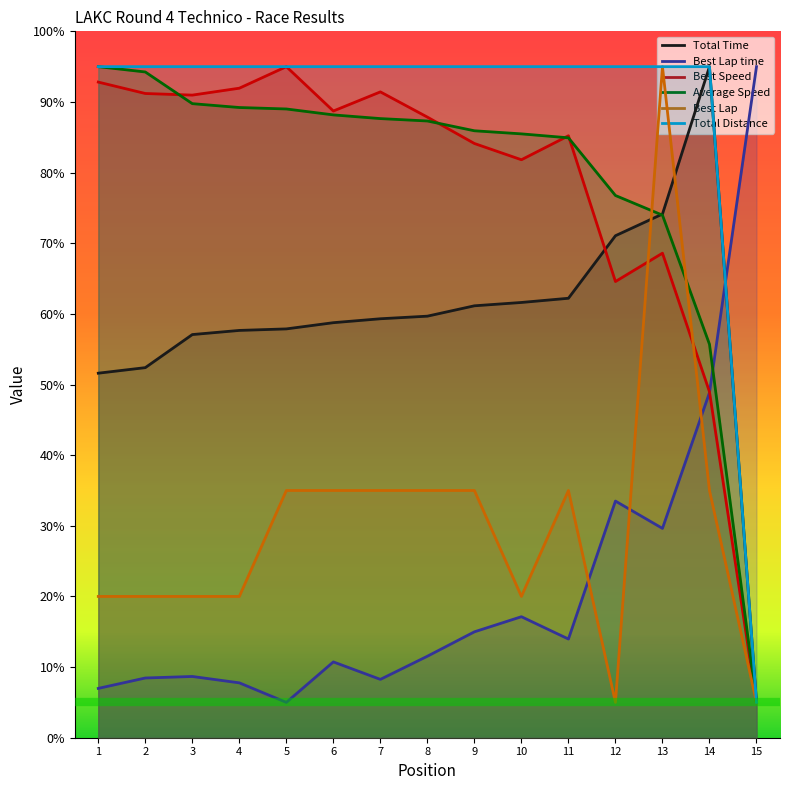

Which category has the highest value in the Total Time series?

14